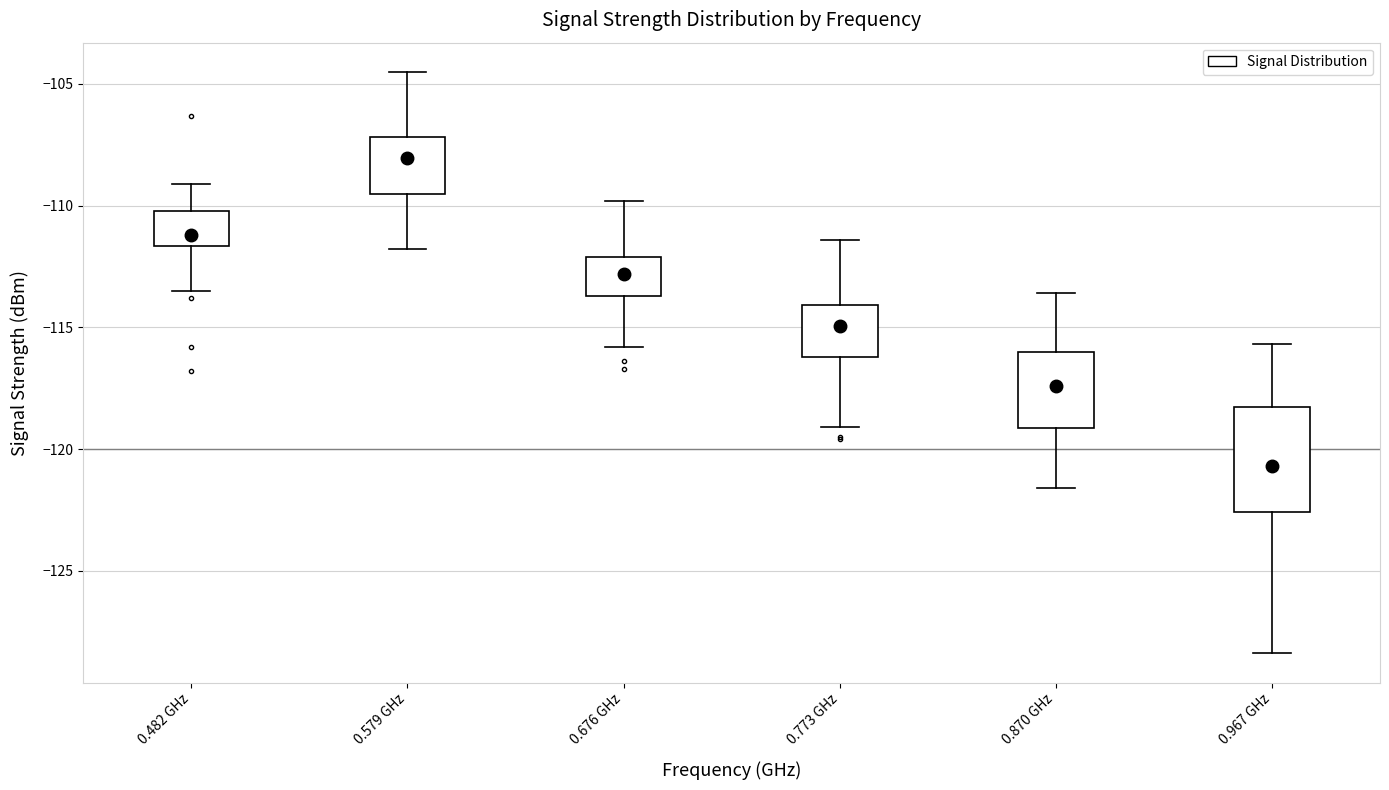

Where does the lower whisker of the box for 0.579 GHz end on the y-axis? The values are not printed on the chart, so give them approximately, as read against the axis.

-112.0